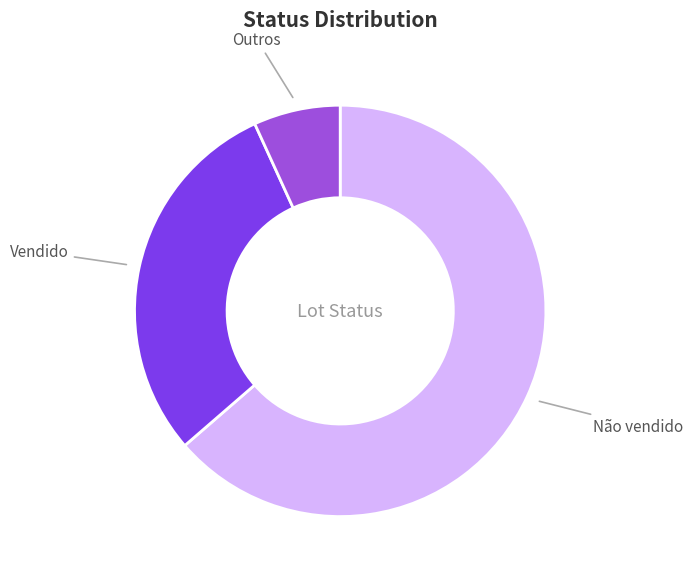

Do Outros and Não vendido together represent more than half of the pie?

Yes